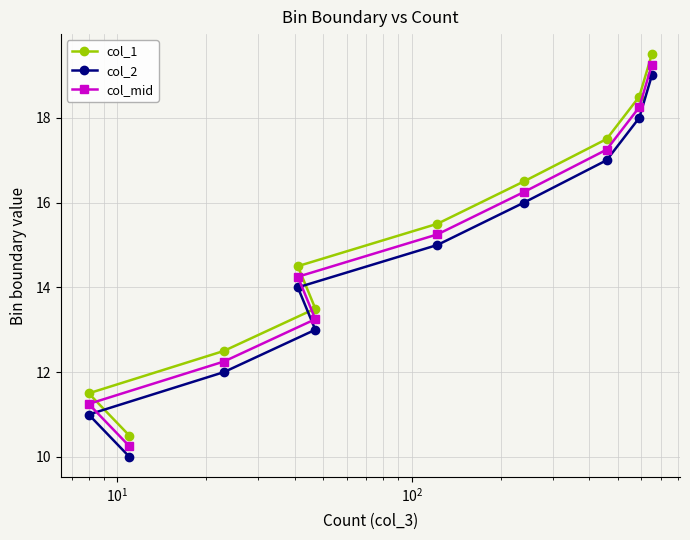

Which series has the widest spread of values?

col_1